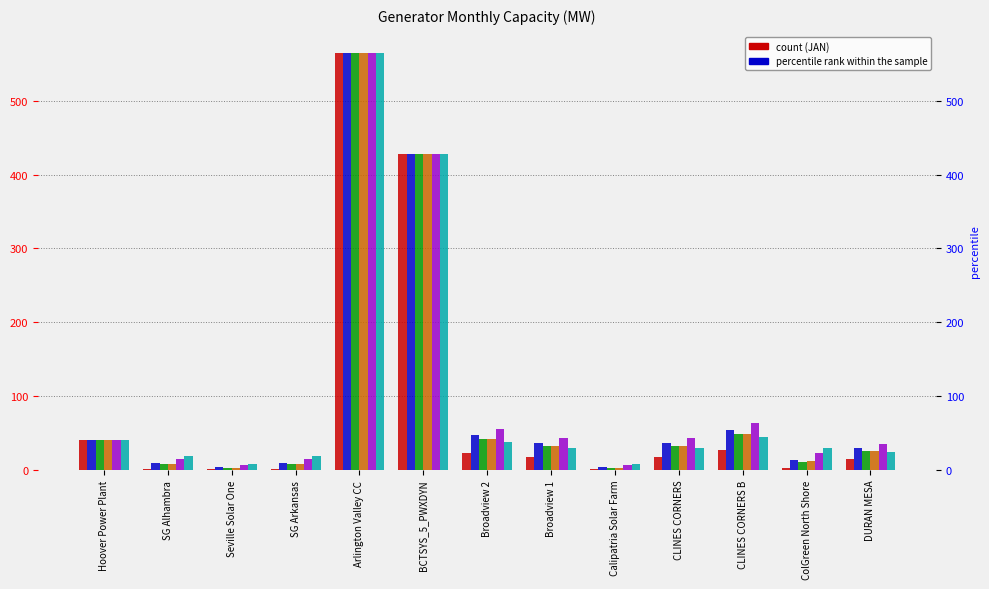

How many series are shown in this chart?

6